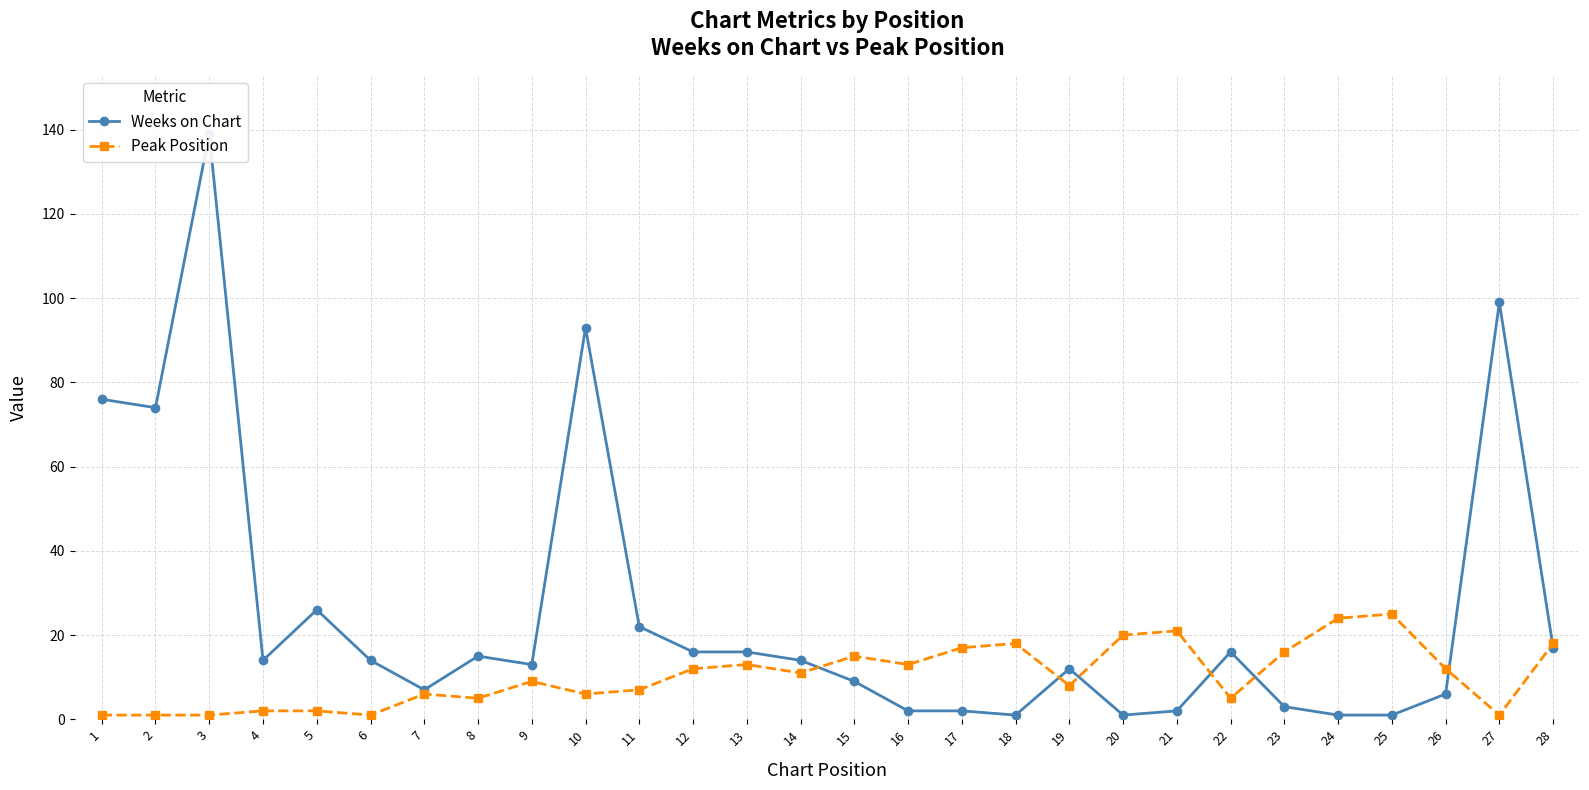

How many values in the Peak Position series exceed 11?

13